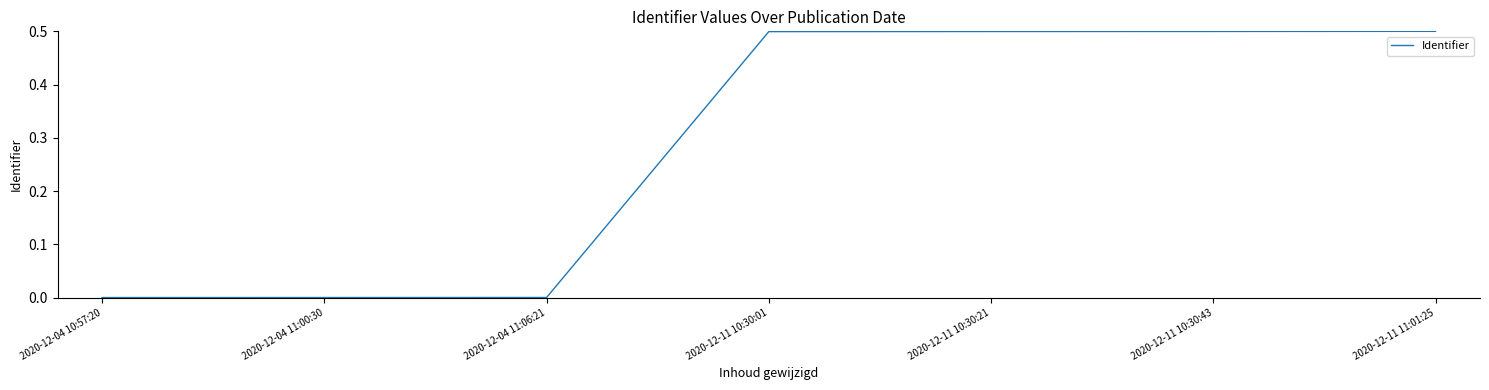

True or false: the data shows 0.0 at 2020-12-04 11:00:30.

True